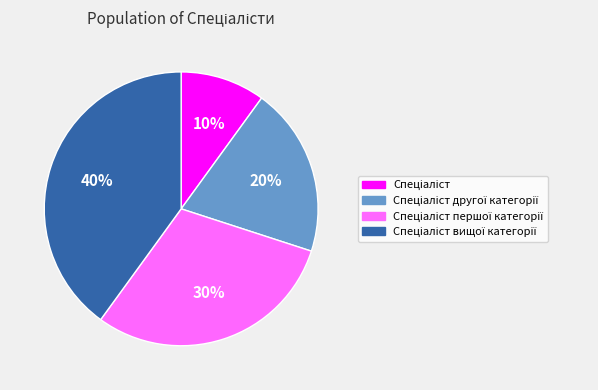

Is there a majority slice in this chart?

No